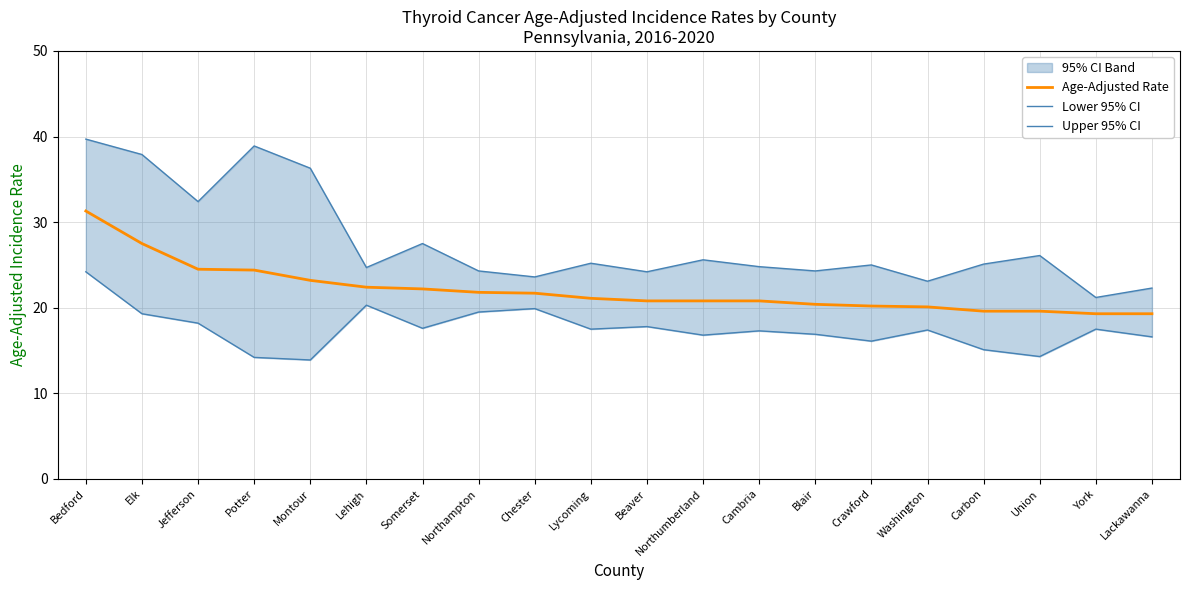

The Age-Adjusted Rate series shows 24.4 at Potter. True or false?

True